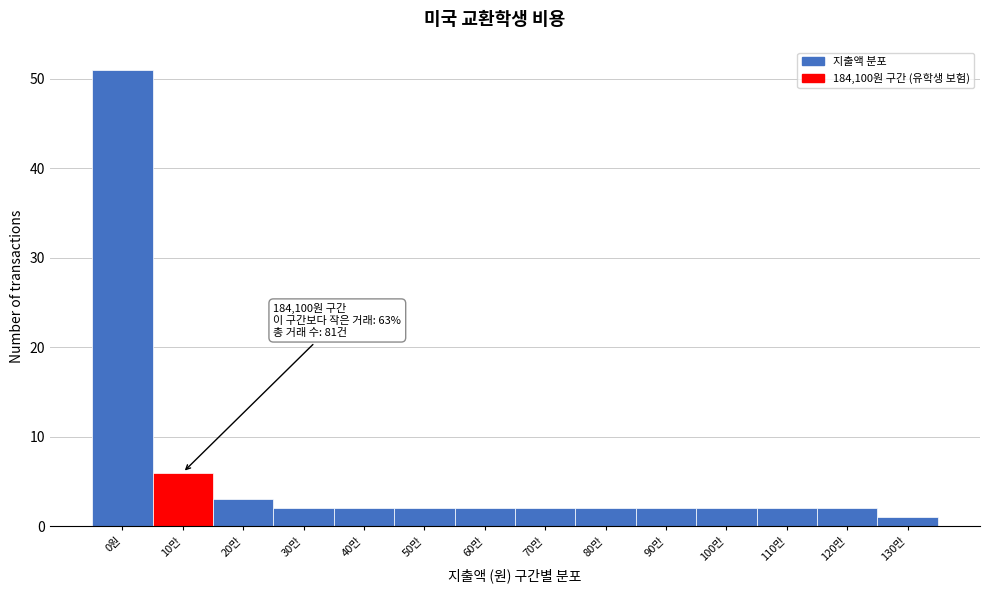

Reading left to right, extract all data points from this chart.

51	6	3	2	2	2	2	2	2	2	2	2	2	1